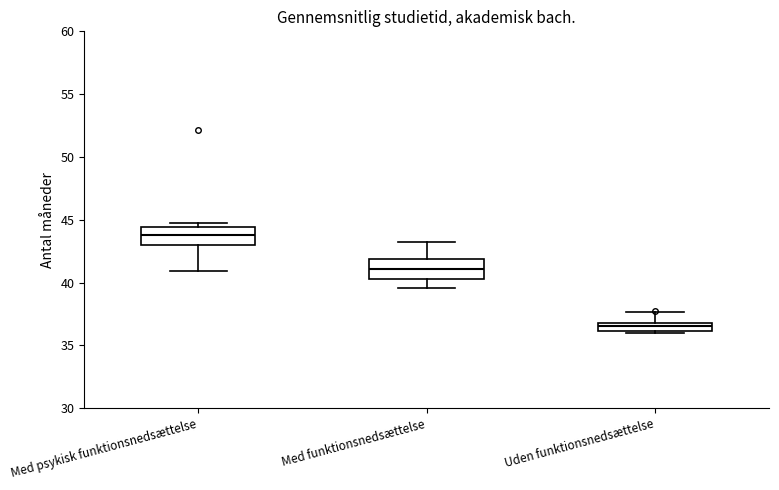

Which box has the highest median line?

Med psykisk funktionsnedsættelse